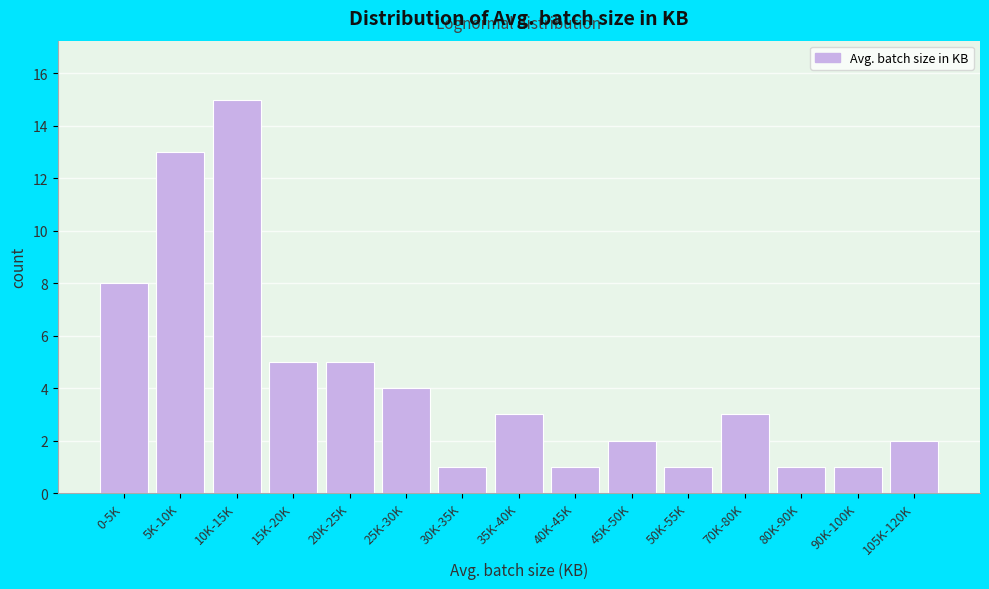

Reading left to right, transcribe all the data shown in this chart.

0-5K=8	5K-10K=13	10K-15K=15	15K-20K=5	20K-25K=5	25K-30K=4	30K-35K=1	35K-40K=3	40K-45K=1	45K-50K=2	50K-55K=1	70K-80K=3	80K-90K=1	90K-100K=1	105K-120K=2